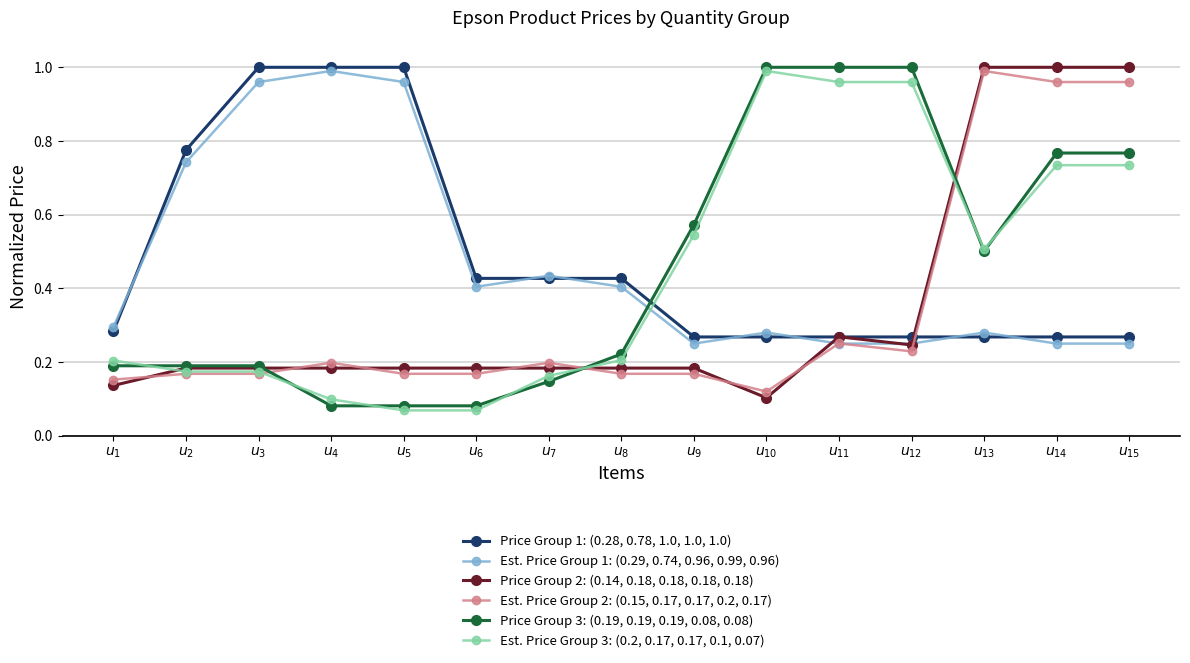

The value of Price Group 3: (0.19, 0.19, 0.19, 0.08, 0.08) at $u_{11}$ is 0.7. True or false?

False